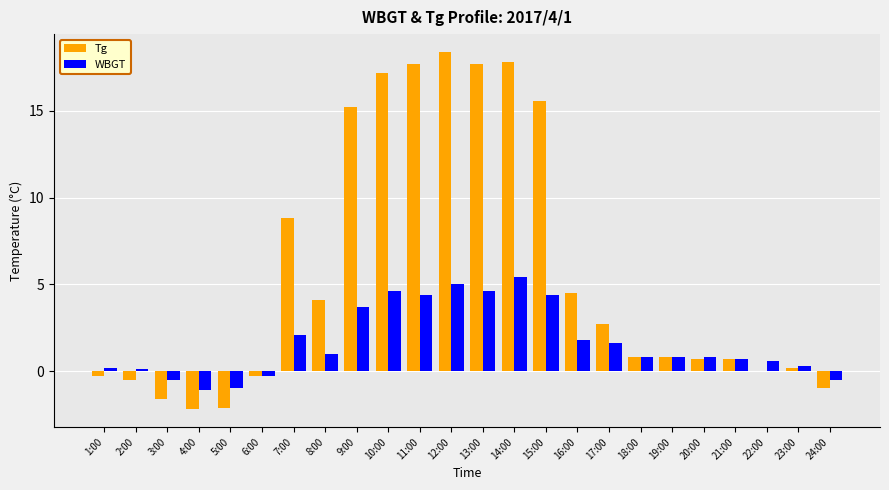

Is the value of Tg at 13:00 greater than the value of WBGT at 6:00?

Yes